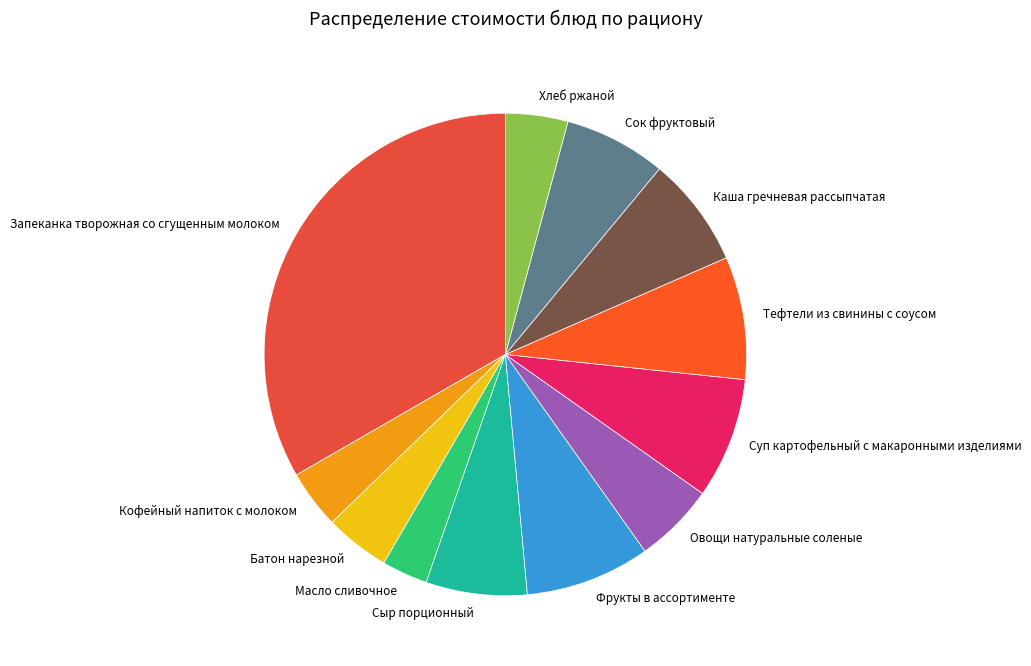

Which category has the smallest portion of the pie?

Масло сливочное